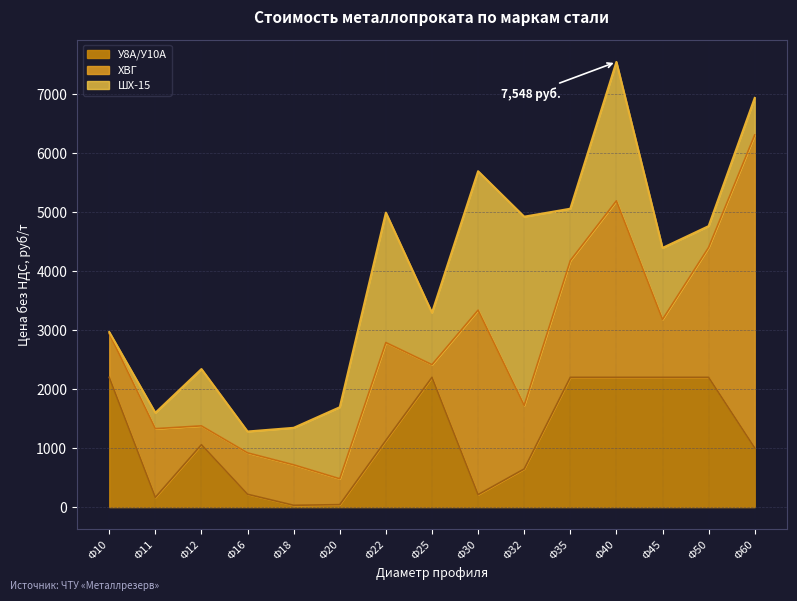

At which category is the sum across all series the highest?

Ф40